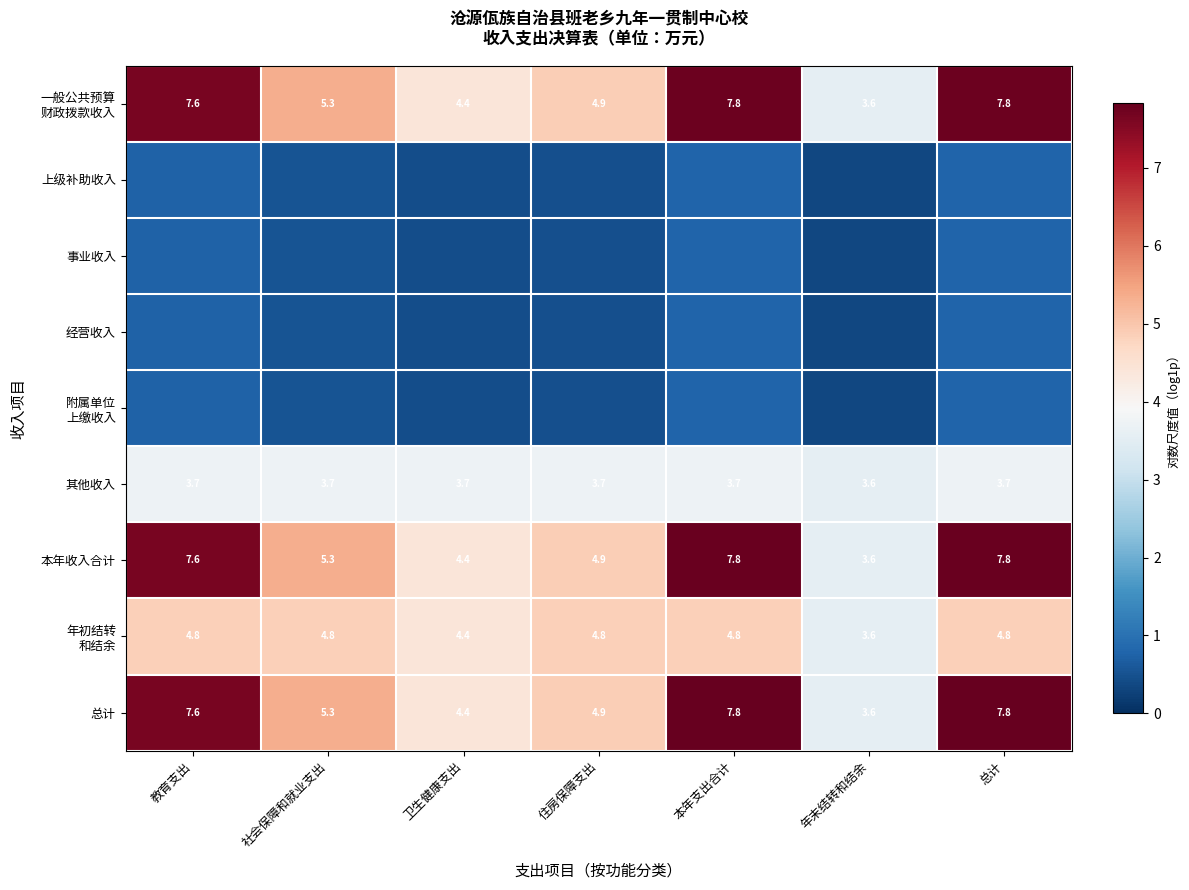

Where is 总计 nearest to the value 5?

住房保障支出